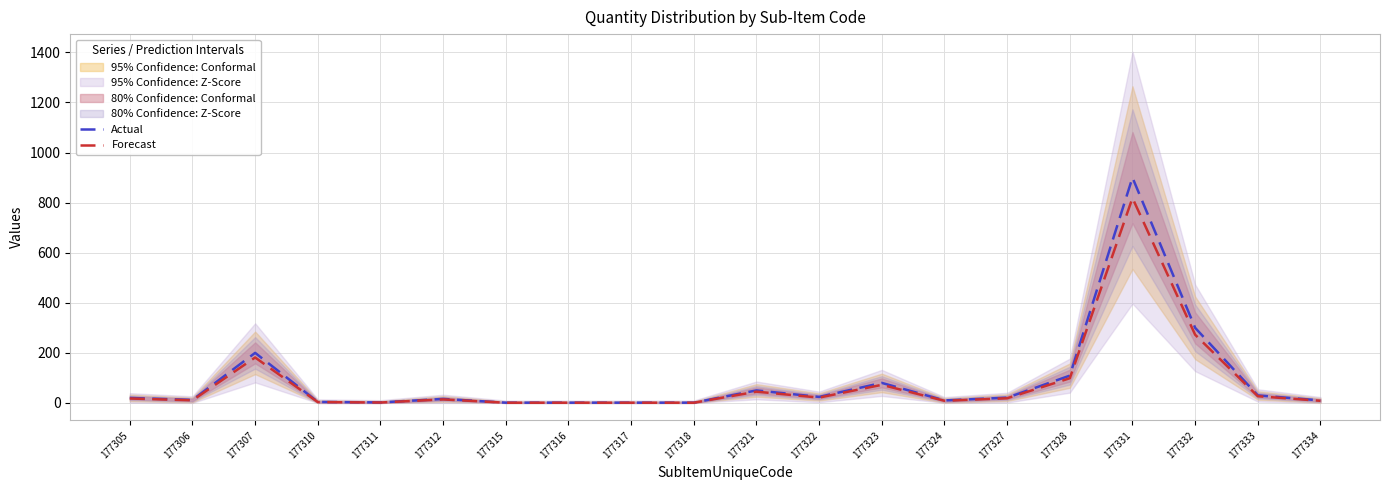

How many distinct data groups are displayed?

2